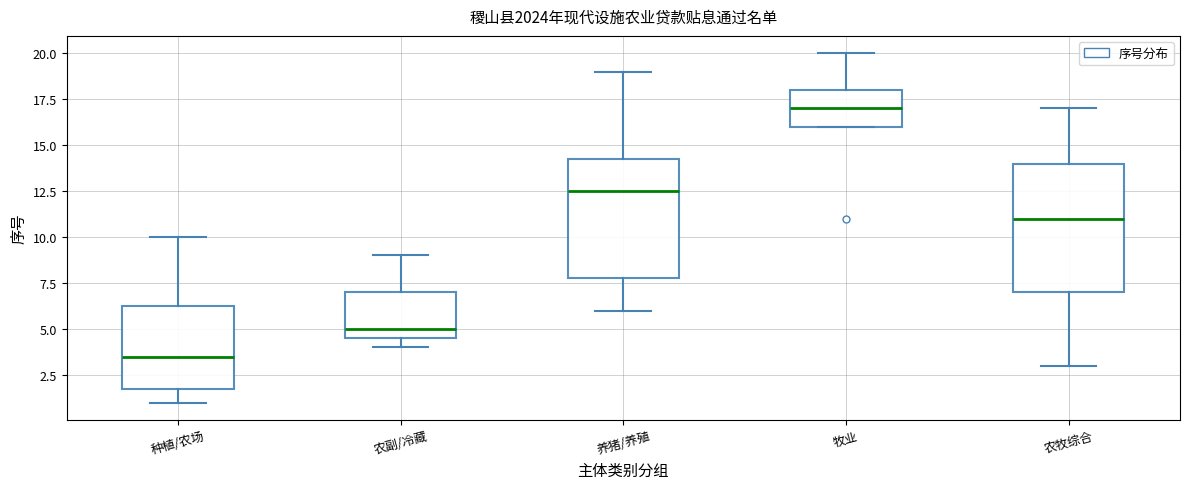

Where does the median line of the box for 养猪/养殖 sit on the y-axis? The values are not printed on the chart, so give them approximately, as read against the axis.

12.5